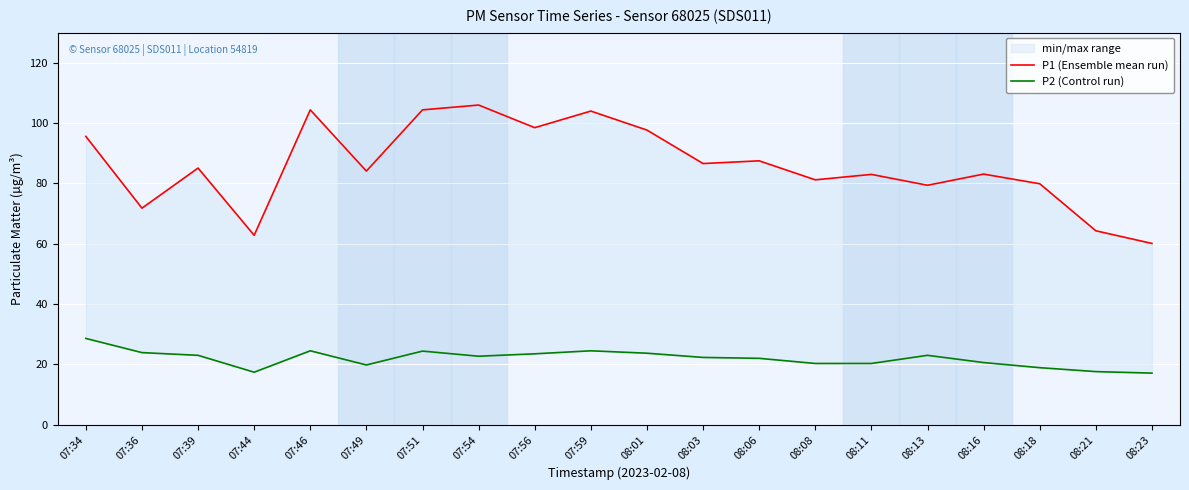

How many values in the P1 (Ensemble mean run) series exceed 85?

10